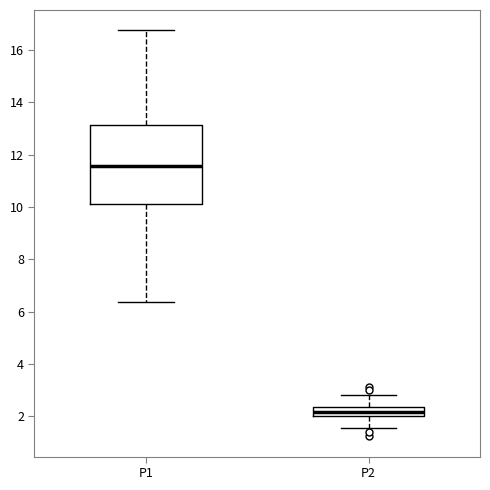

Which box's median line is the highest?

P1